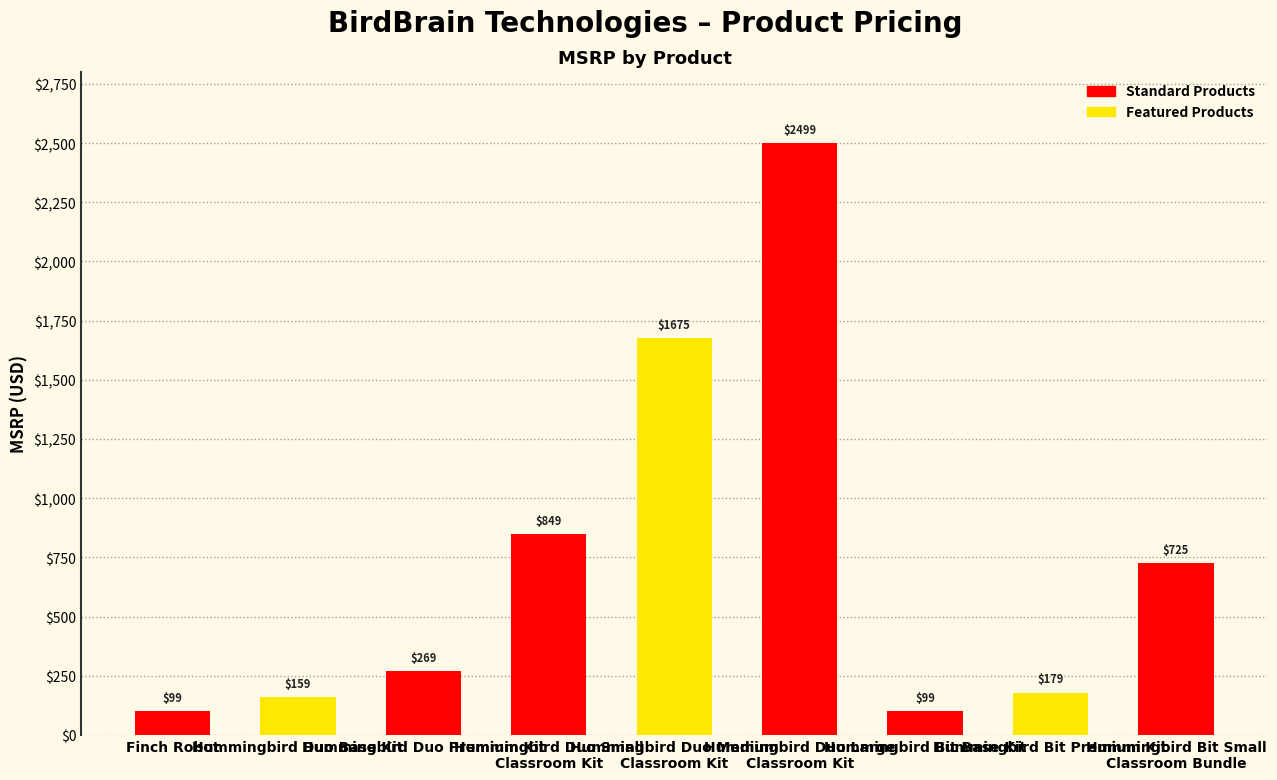

What is the difference between the maximum and minimum values?

2400